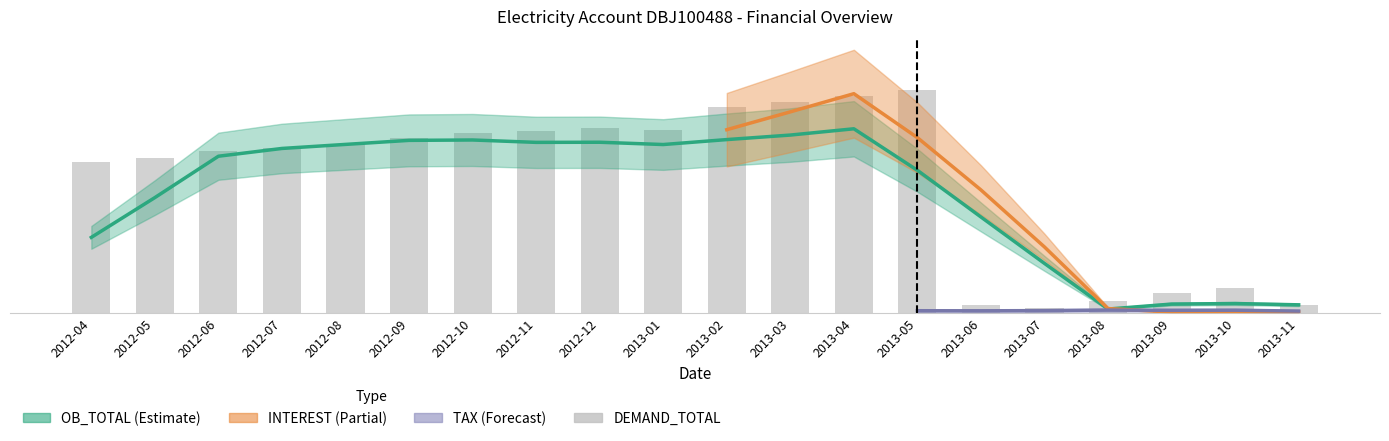

How many values are below 7?

9